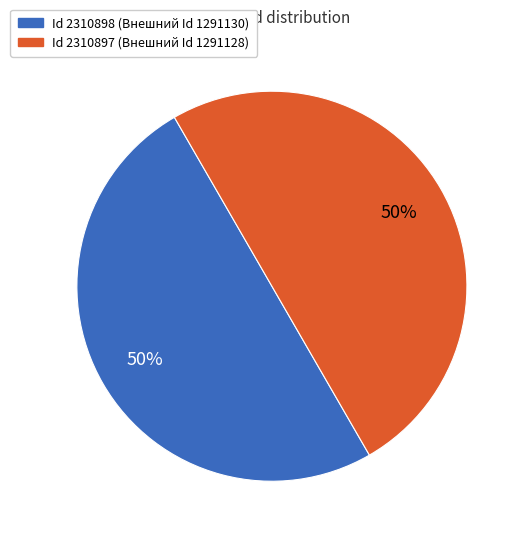

To the nearest percent, what is the average slice percentage?

50%